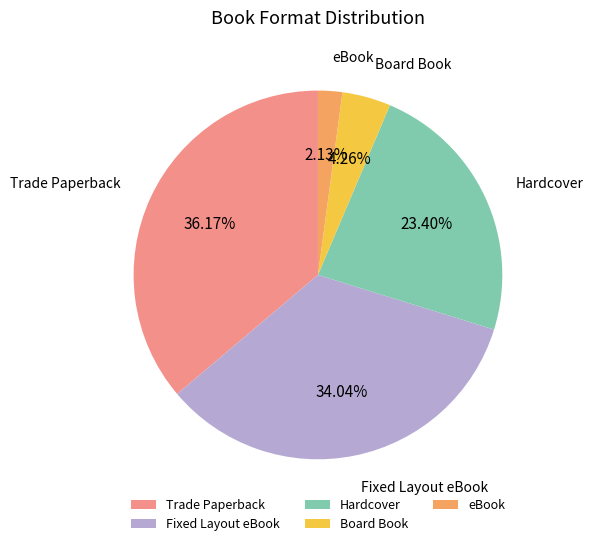

What is the ratio of the value at Trade Paperback to the value at eBook?

17.0